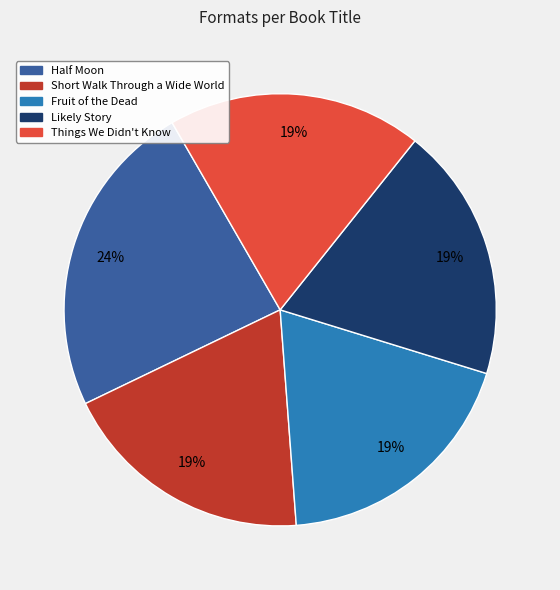

The Things We Didn't Know slice represents 25% of the pie. True or false?

False